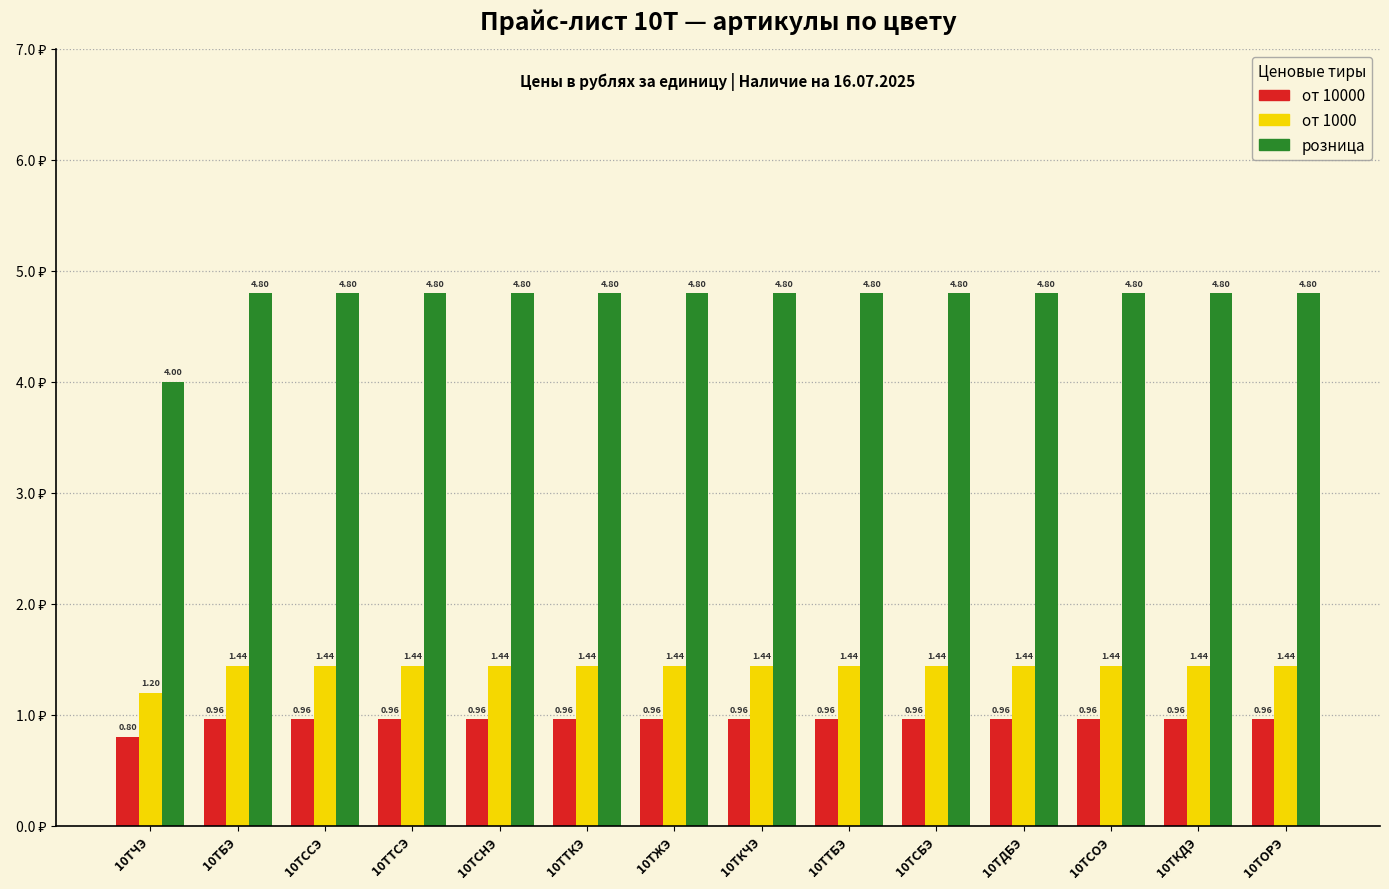

How many categories are shown in the chart?

14